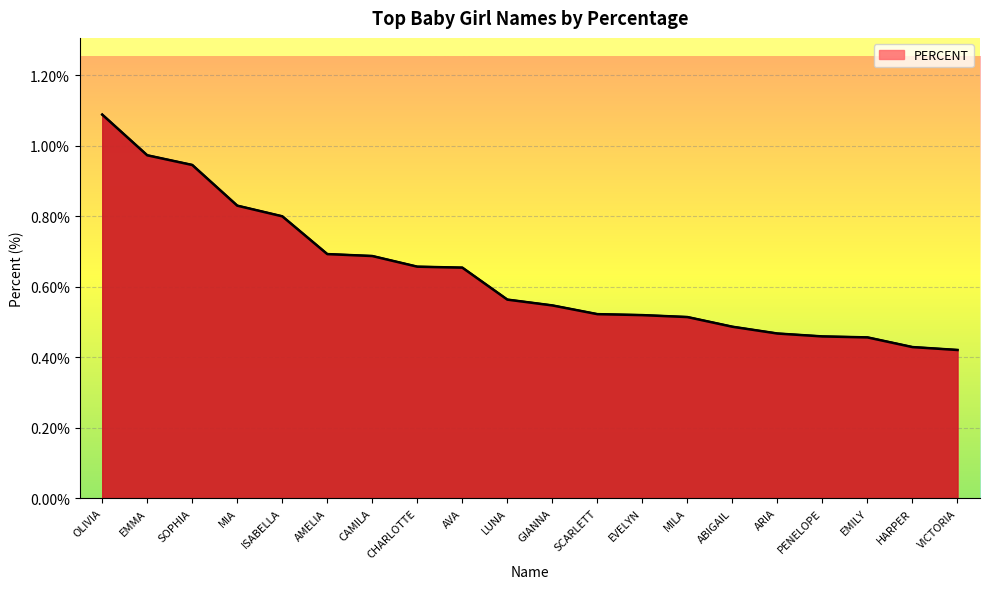

Which category has the highest value across all series?

OLIVIA